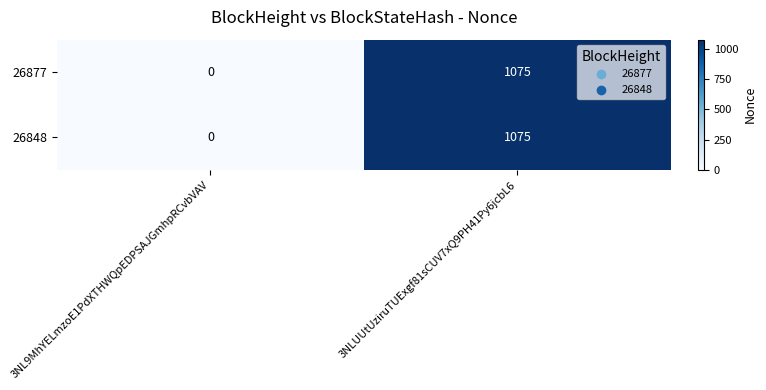

How many positive values does the 26848 series have?

1